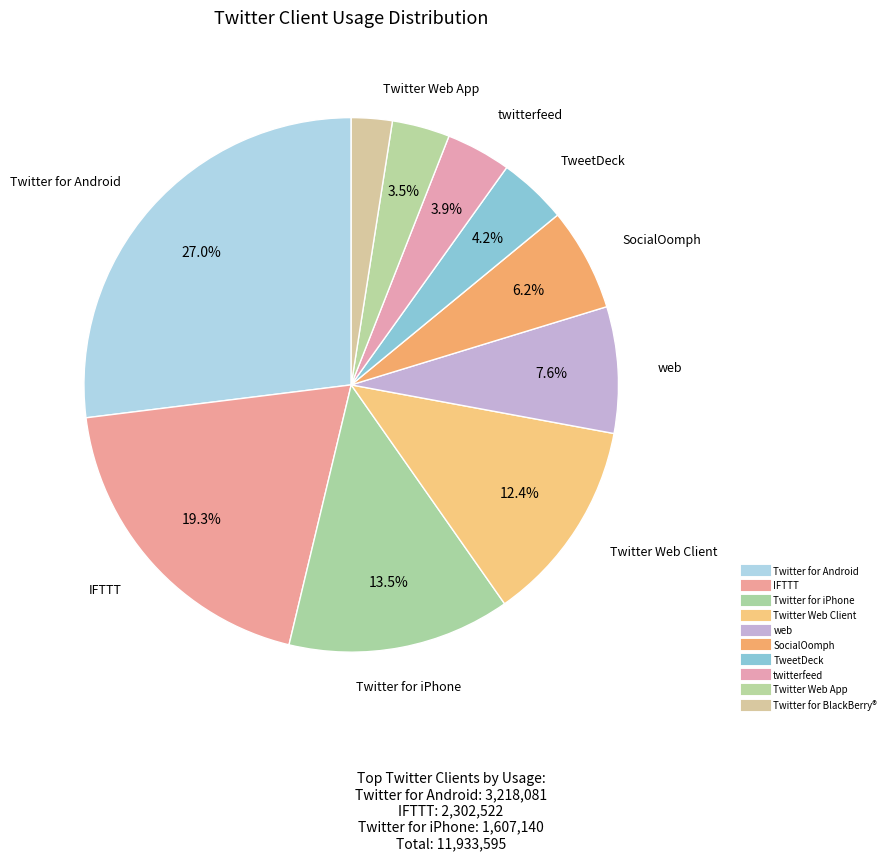

How many segments does this pie chart have?

10